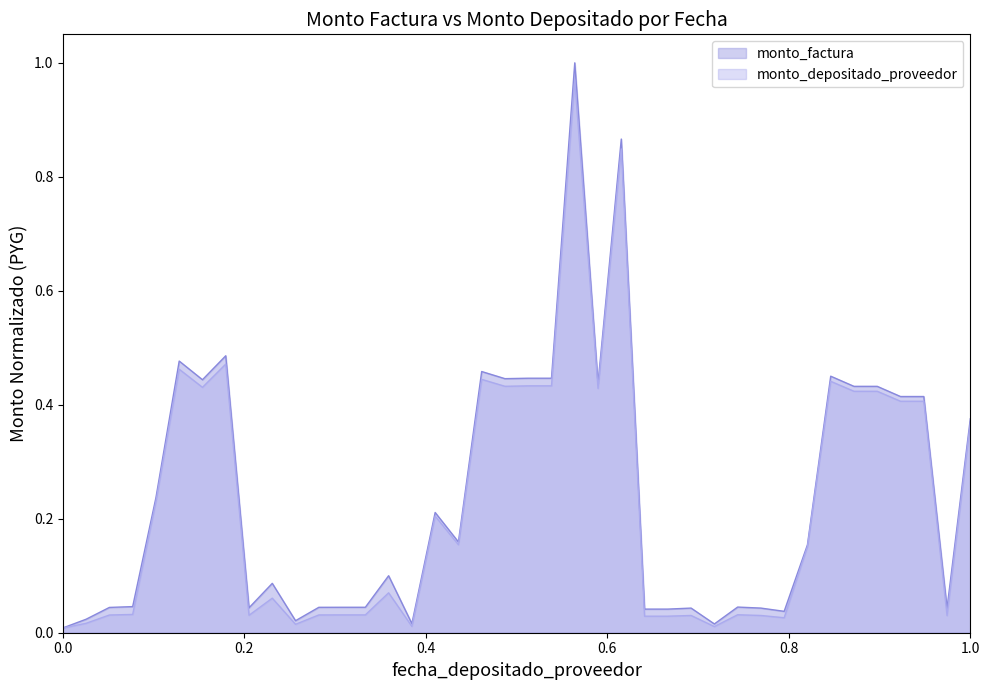

What is the value of the monto_factura point at the 24th from the left?

0.4